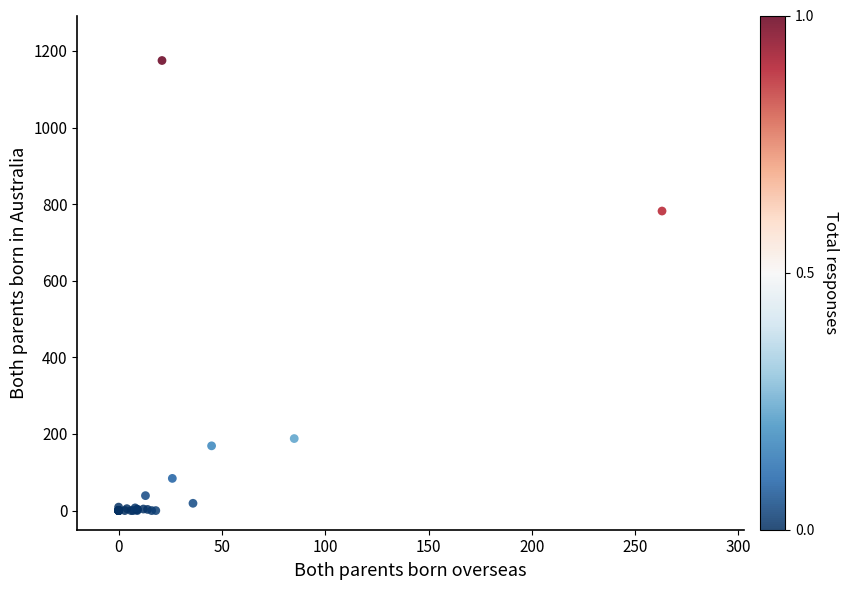

What Y value in the scatter plot is closest to 587?

782